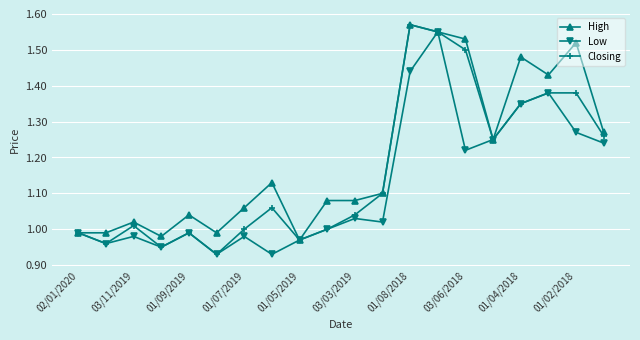

Which series has the largest total across all categories?

High